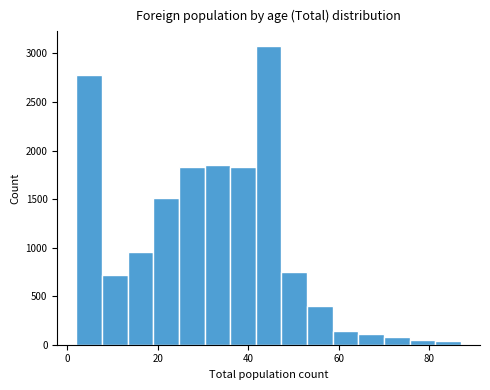

Around what value on the x-axis is the tallest bar? Give the approximate position of its centre, as read against the axis.

44